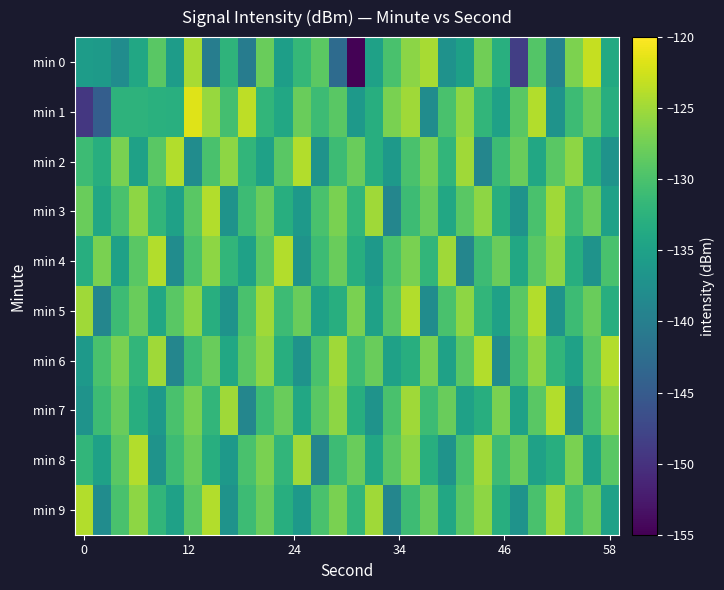

Which series has the largest range (max minus min)?

min 0